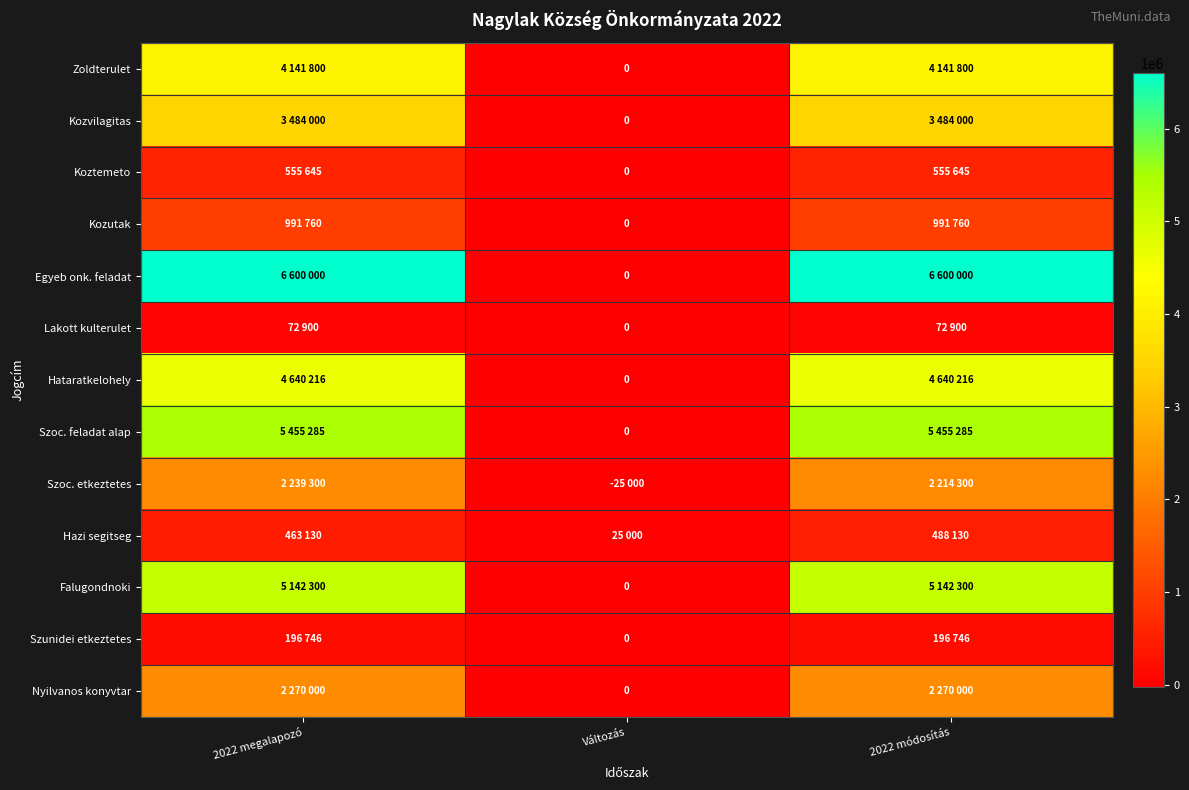

Which series has the largest total across all categories?

Egyeb onk. feladat